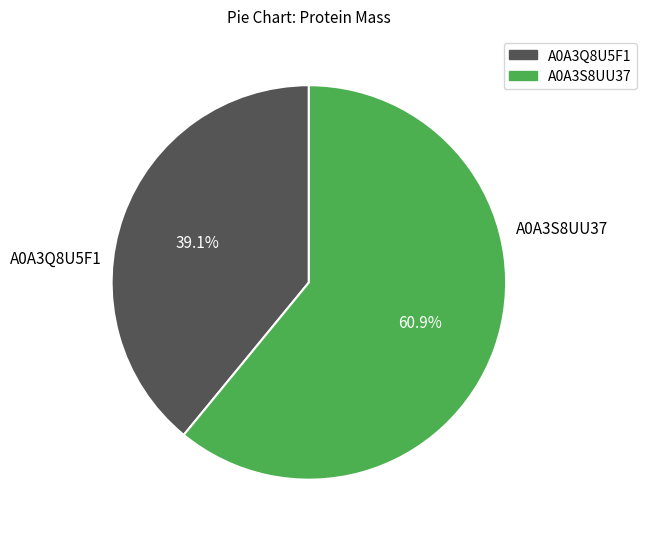

Rank the categories by value from lowest to highest.

A0A3Q8U5F1, A0A3S8UU37